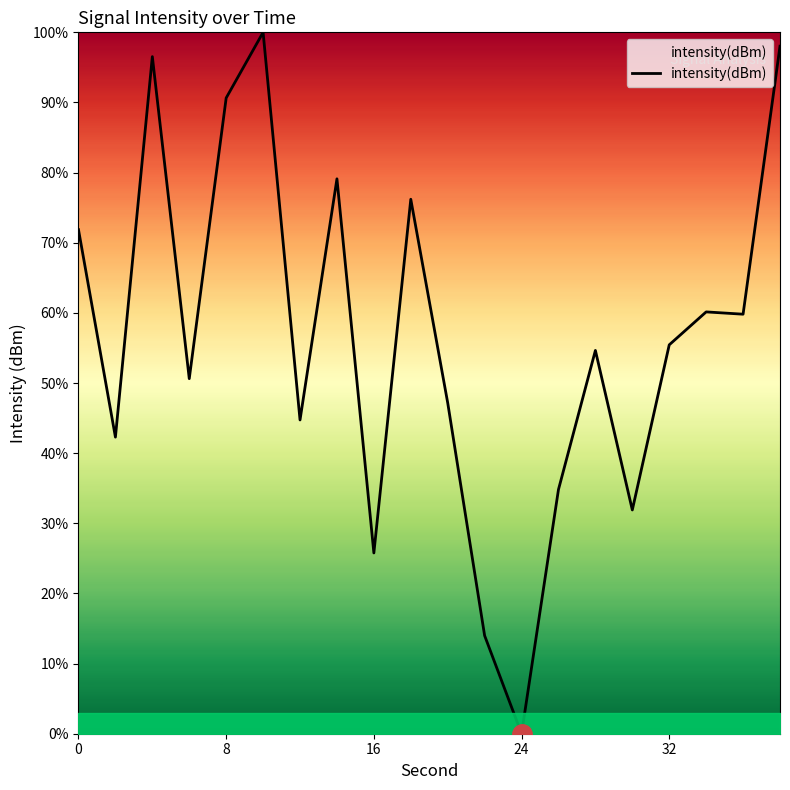

How many series are shown in this chart?

1